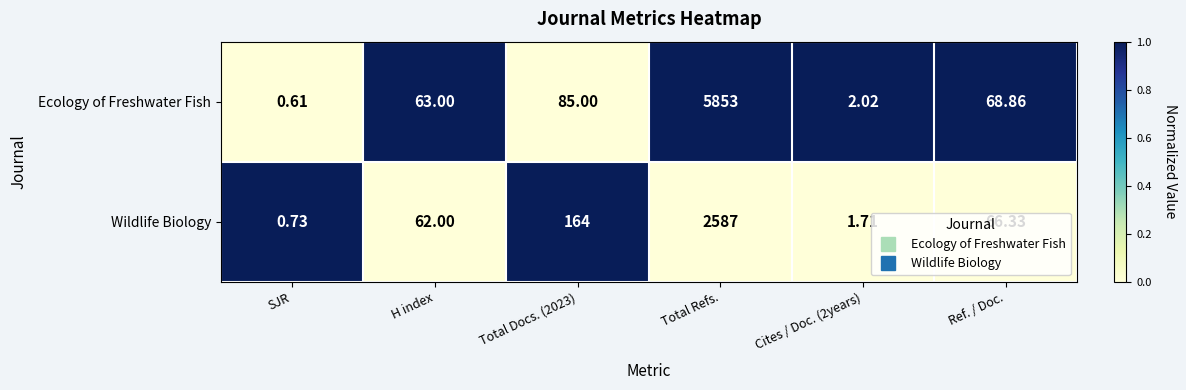

At which category is the sum across all series the highest?

Total Refs.